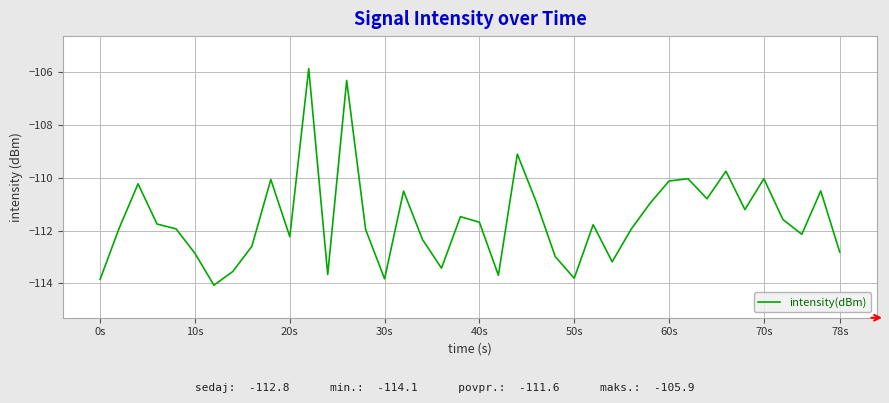

What is the difference between the maximum and minimum values?

8.2